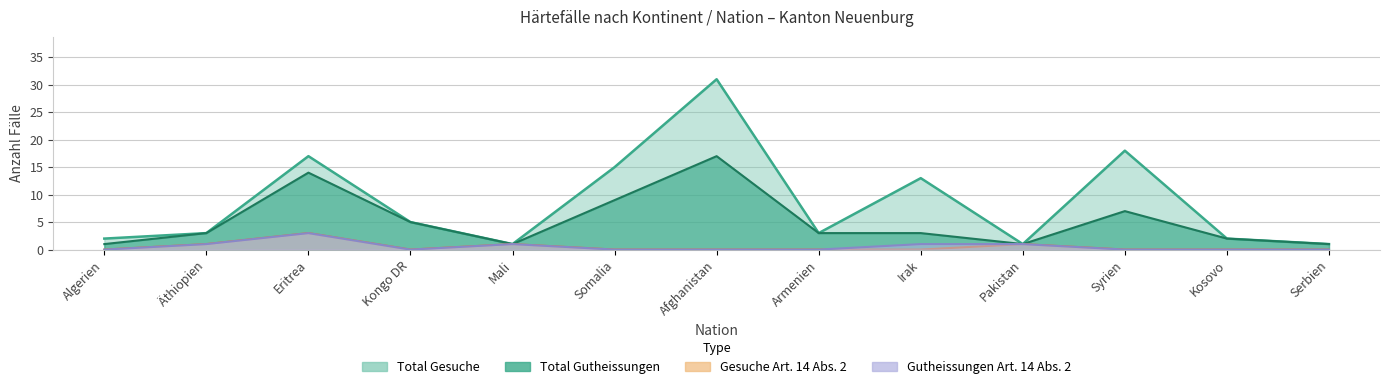

Rank the series by their maximum value, from lowest to highest.

Gesuche Art.14, Gutheissungen Art.14, Total Gutheissungen, Total Gesuche